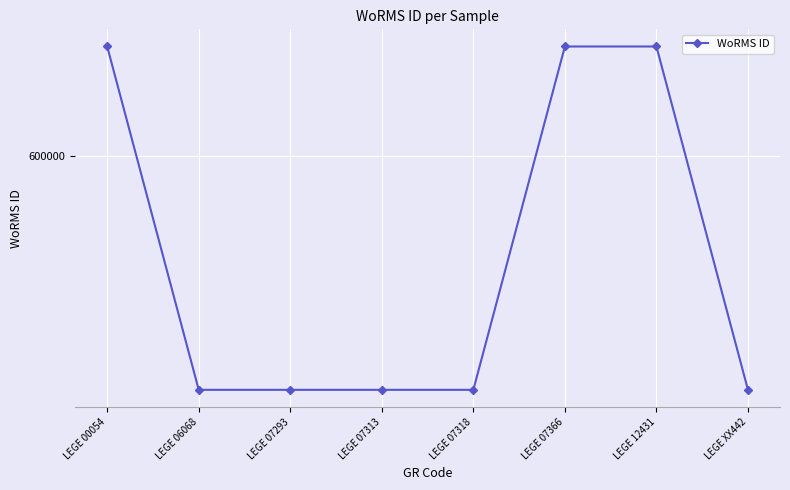

Does the chart have visible grid lines?

Yes